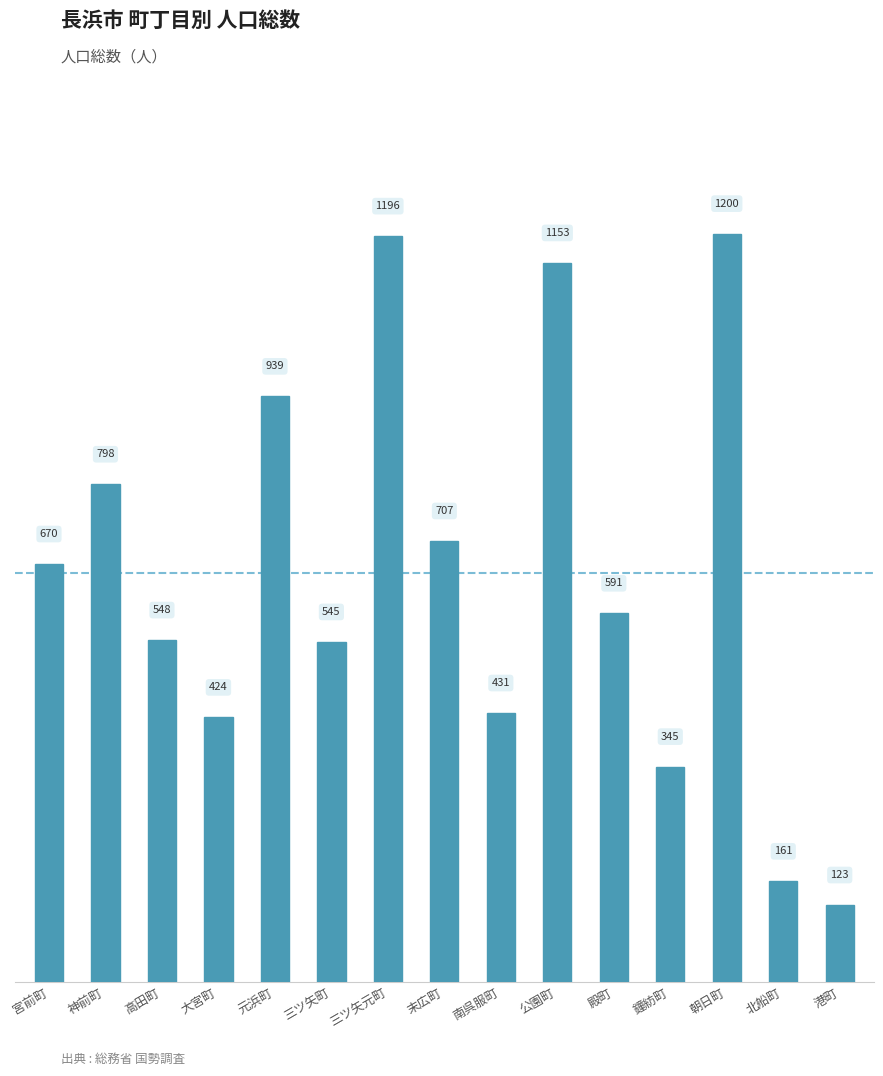

True or false: the data shows 277 at 北船町.

False